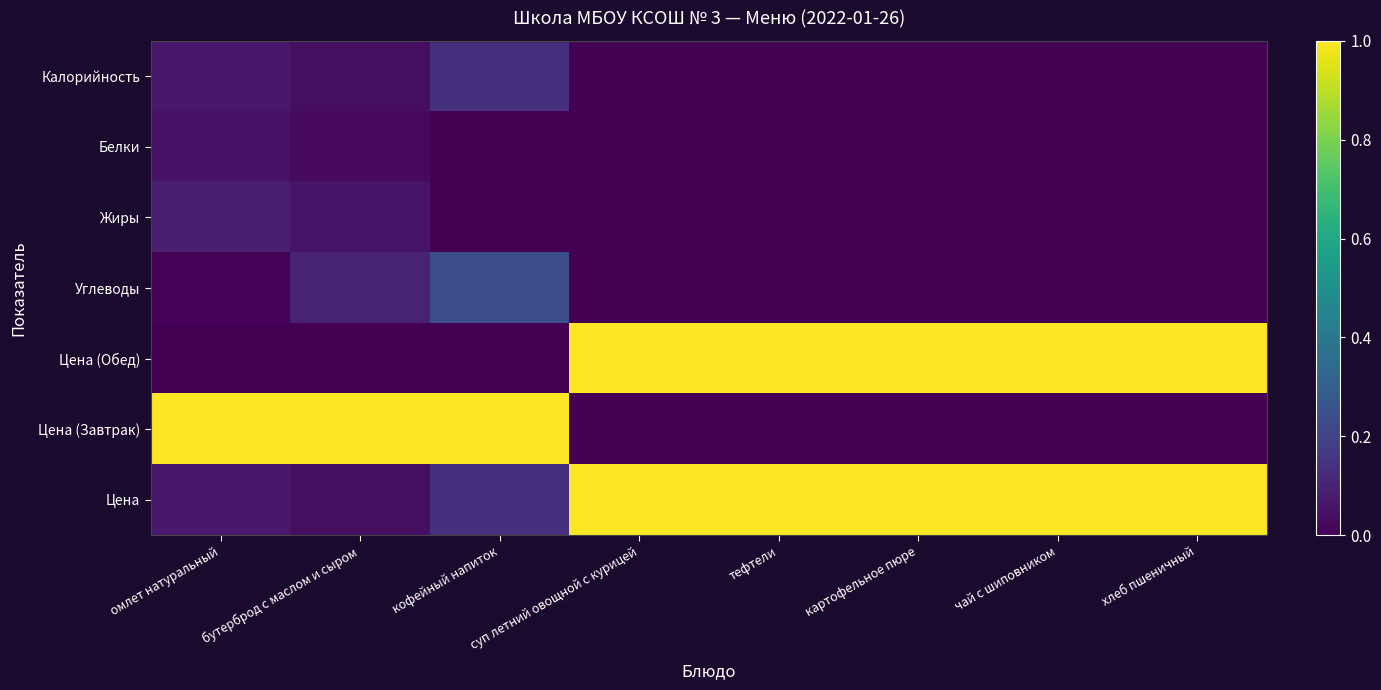

Which series has the largest range (max minus min)?

Цена (Обед)